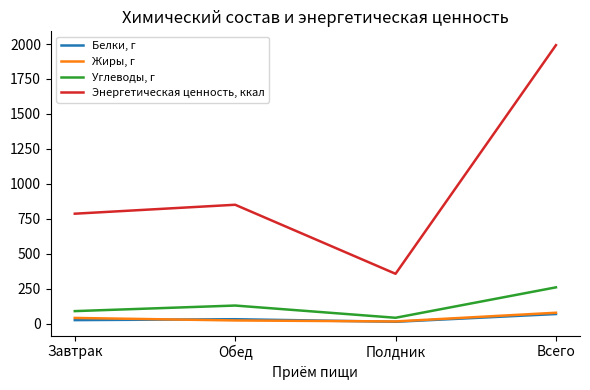

List the series in order of their peak value, highest first.

Энергетическая ценность, ккал, Углеводы, г, Жиры, г, Белки, г